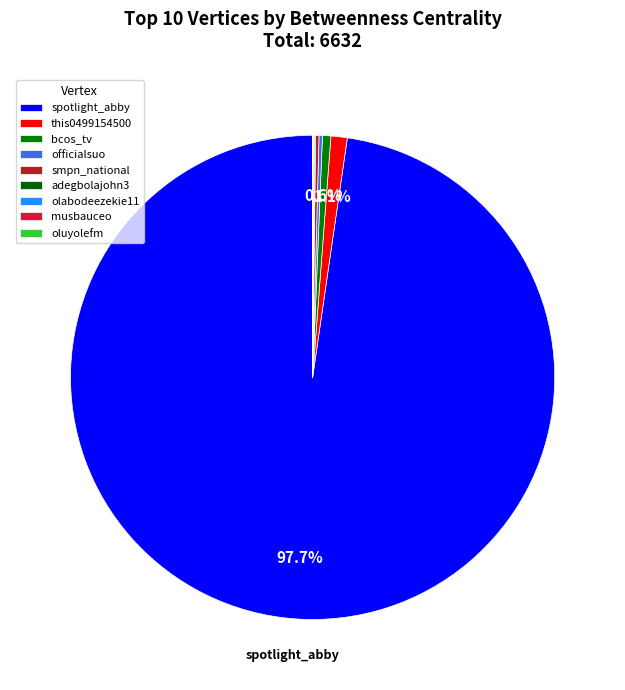

Which category accounts for the majority?

spotlight_abby